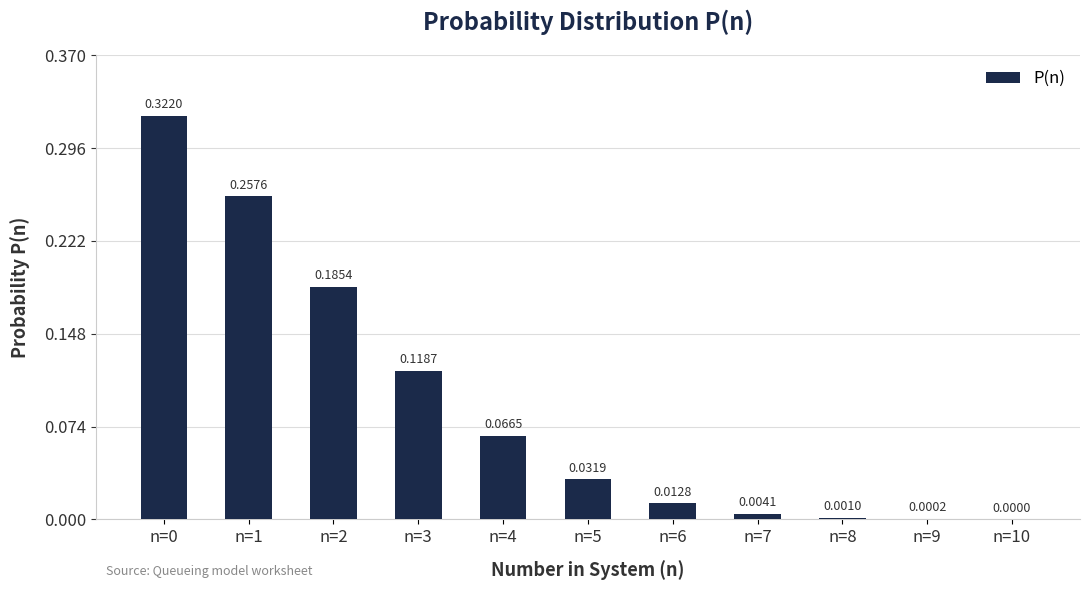

Which has a higher value, n=5 or n=6?

n=5